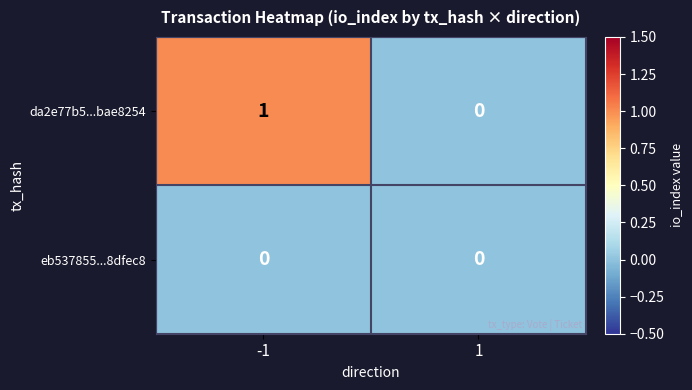

At -1, list the series in order from largest to smallest.

da2e77b5...bae8254, eb537855...8dfec8